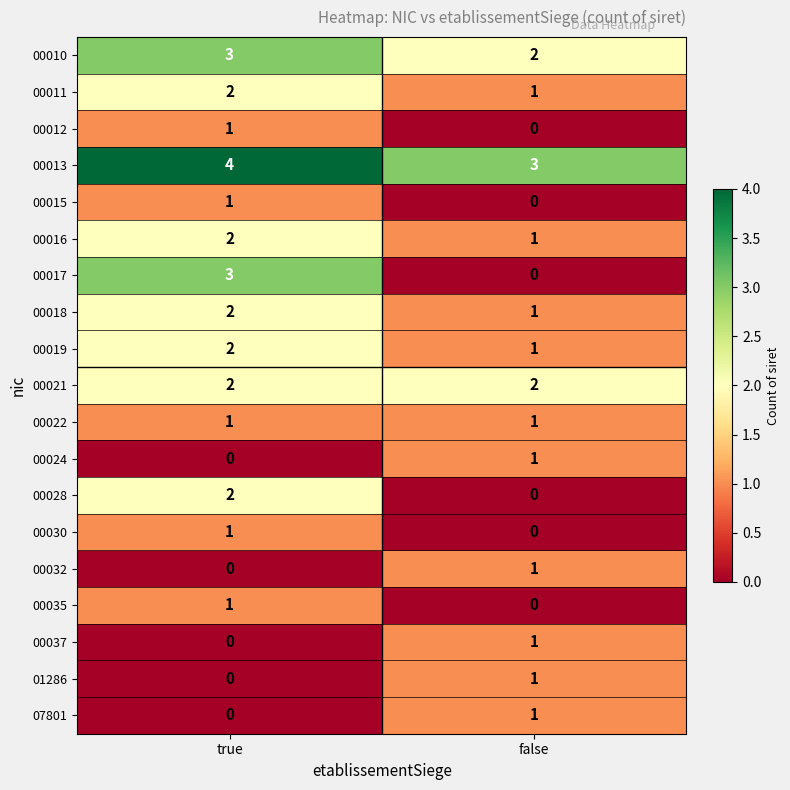

Where is 00018 nearest to the value 1?

false